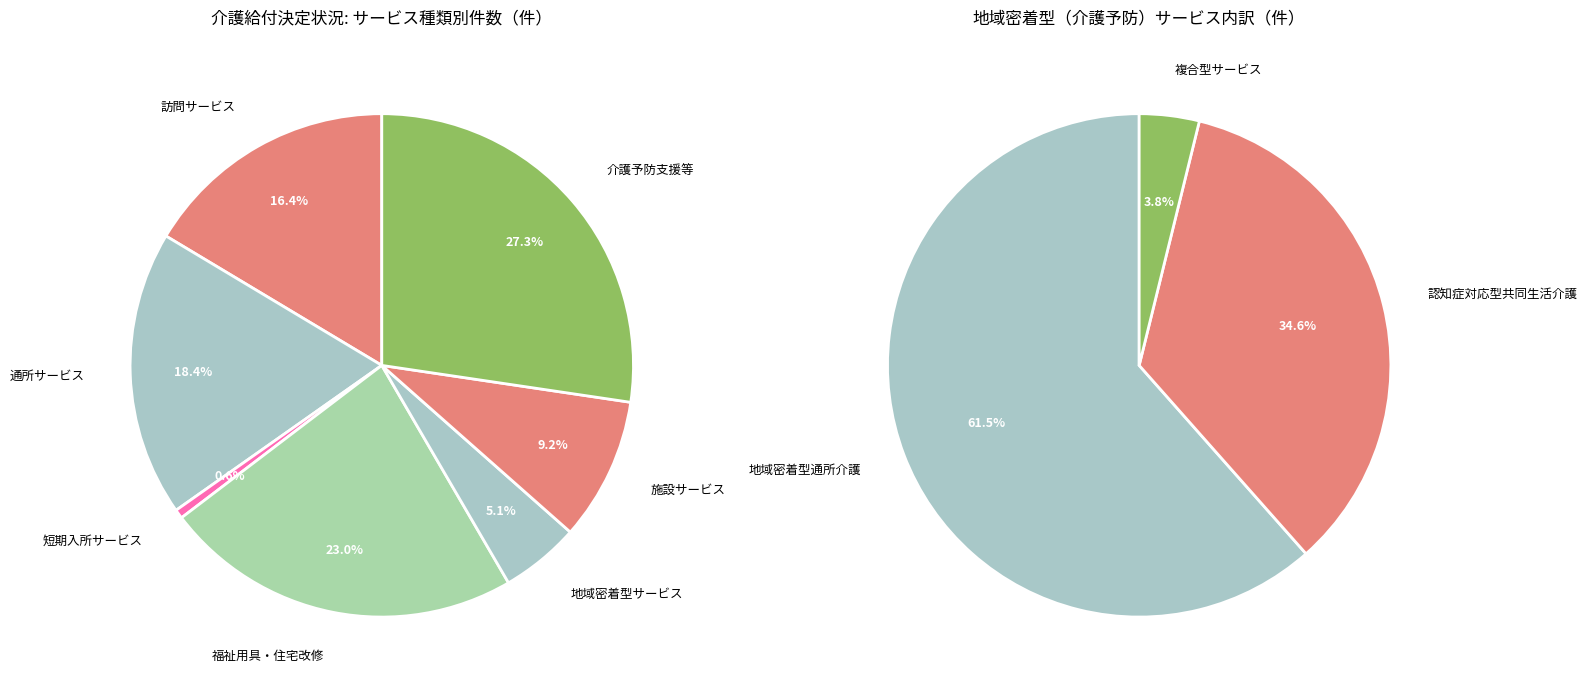

Is it true that 地域密着型（介護予防）サービス is 1% of the pie?

False